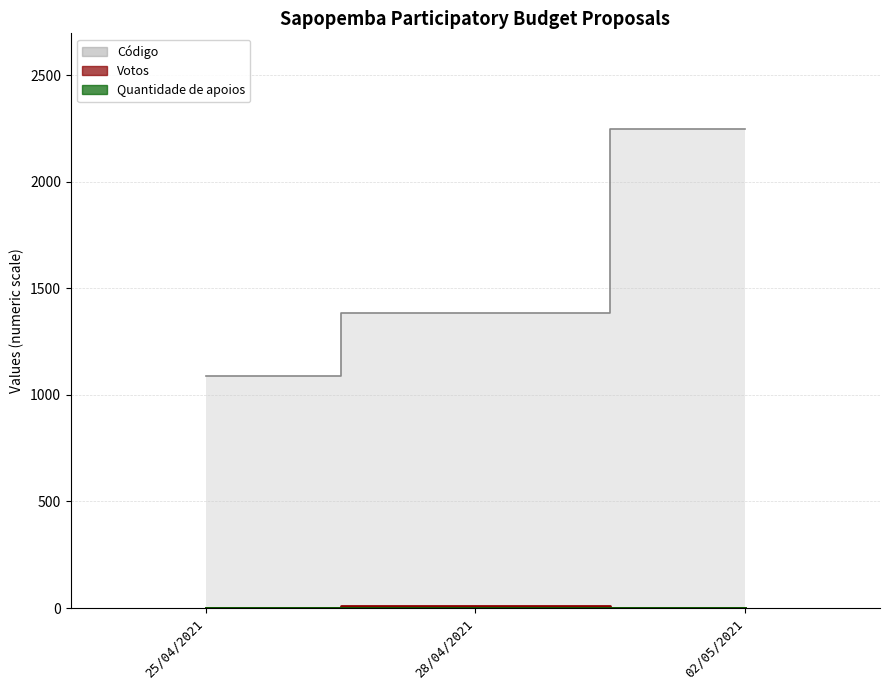

What is the difference between the Código values at 25/04/2021 and 02/05/2021?

1159